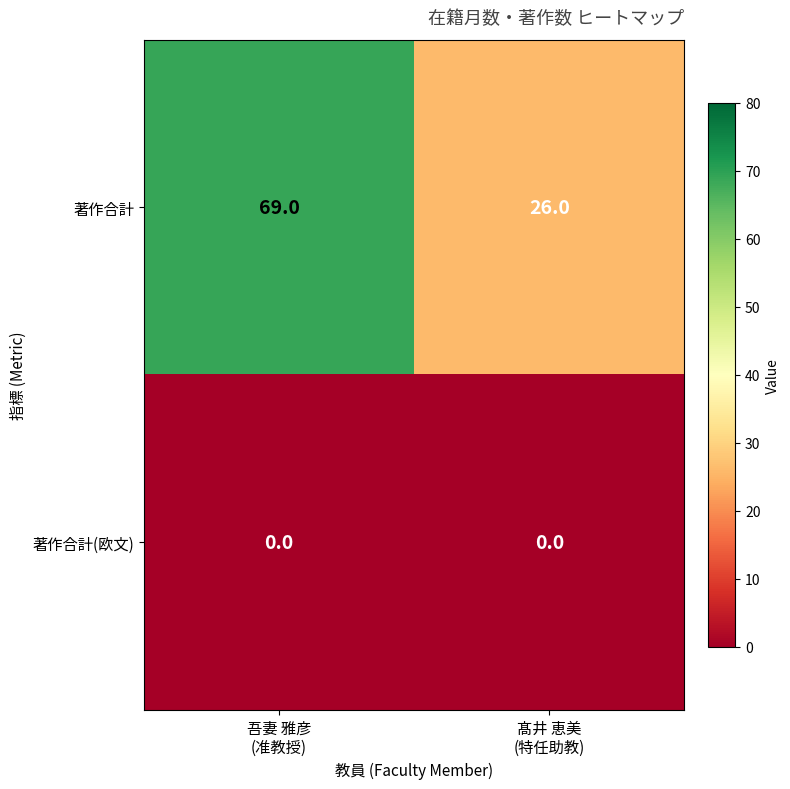

What is the maximum value shown in the chart?

69